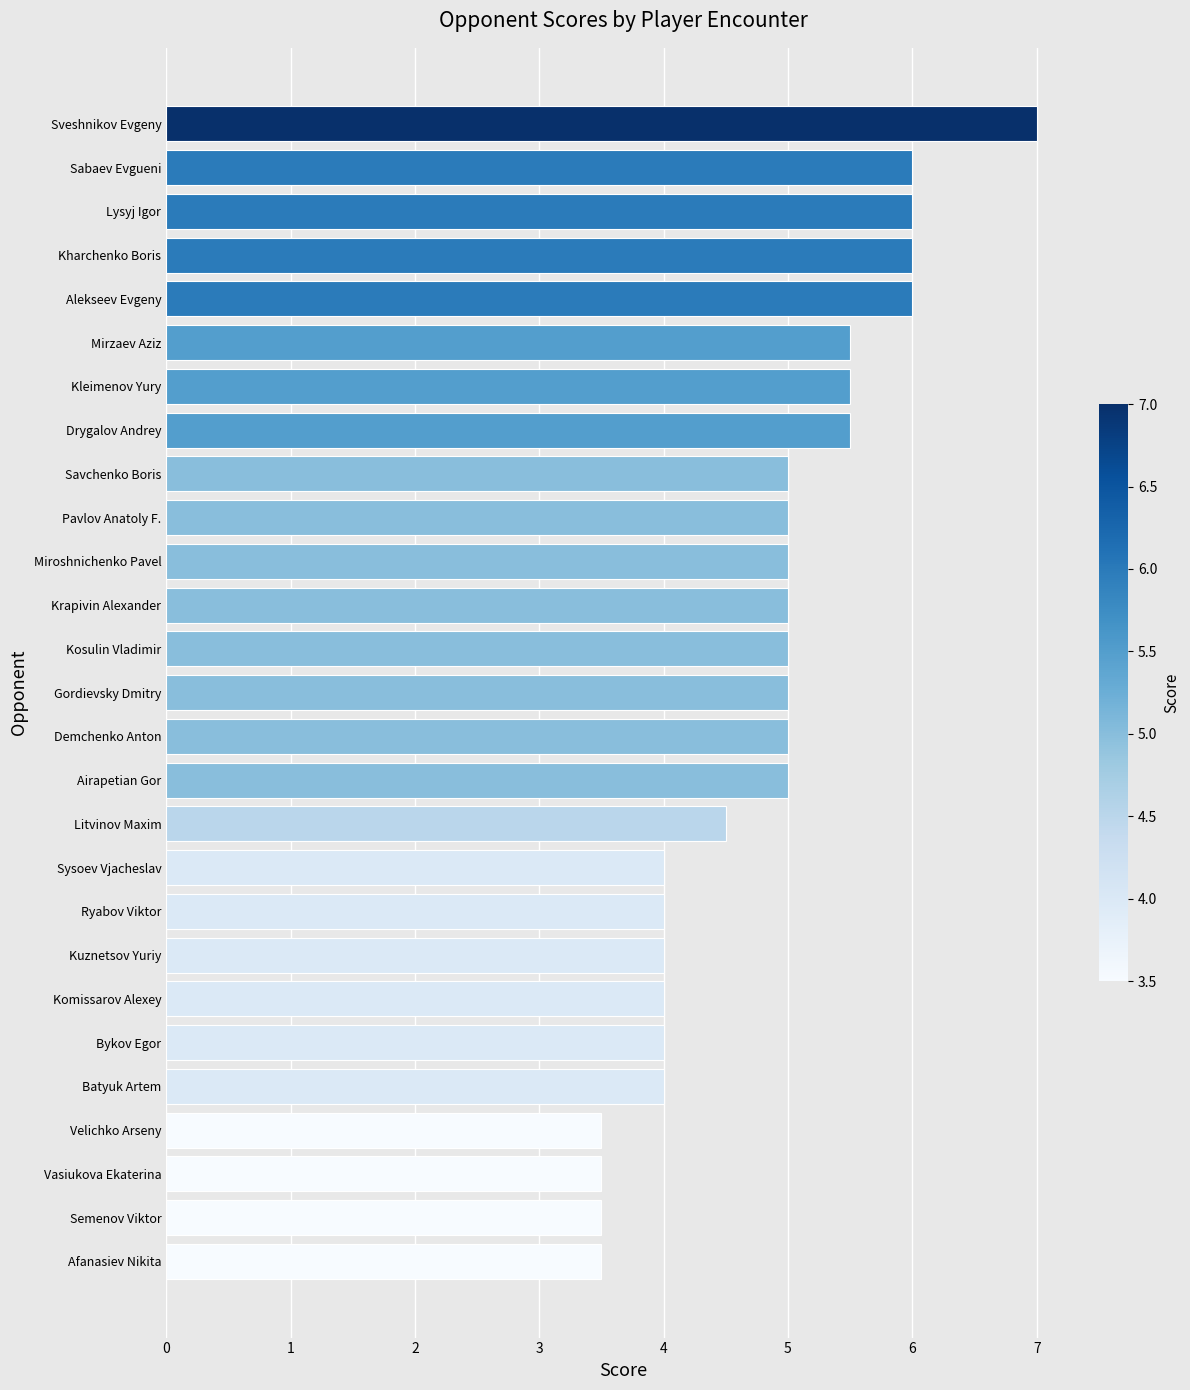

Reading top to bottom, list all the values displayed in this chart.

7.0	6.0	6.0	6.0	6.0	5.5	5.5	5.5	5.0	5.0	5.0	5.0	5.0	5.0	5.0	5.0	4.5	4.0	4.0	4.0	4.0	4.0	4.0	3.5	3.5	3.5	3.5